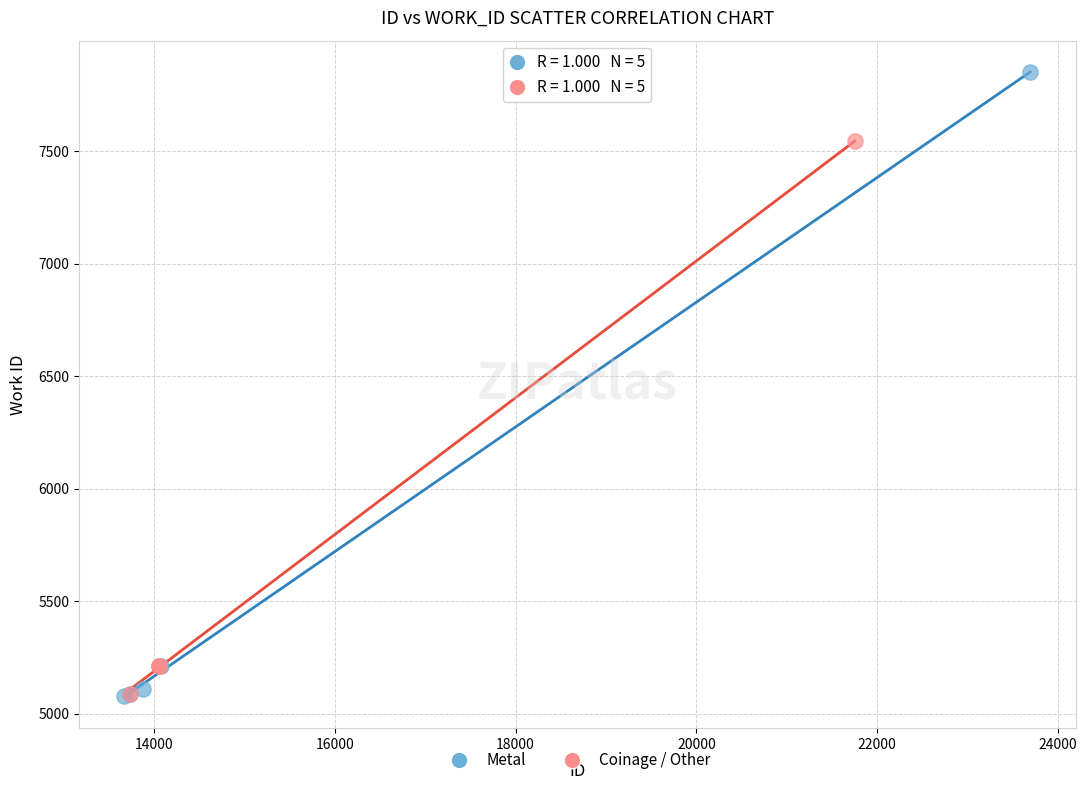

What are all the series names shown in the legend?

Metal, Coinage / Other